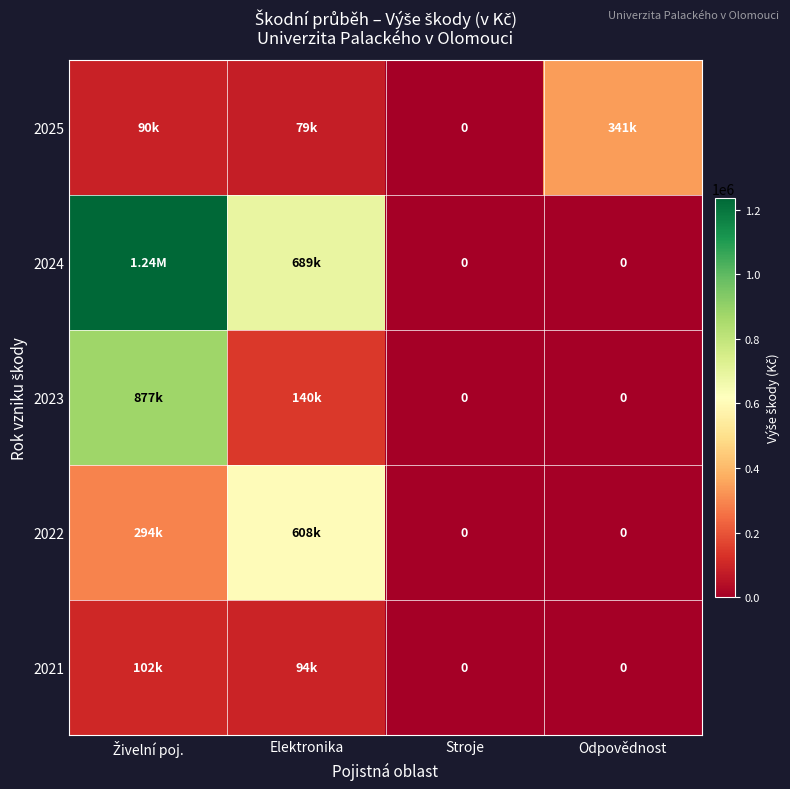

Which series changed the most between Živelní poj. and Odpovědnost?

2024